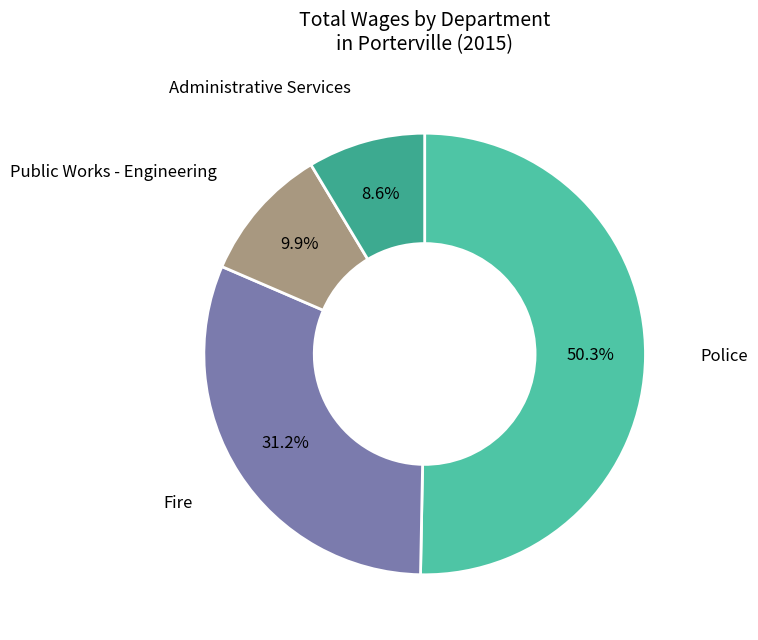

What portion of the pie excludes Police?

49.7%